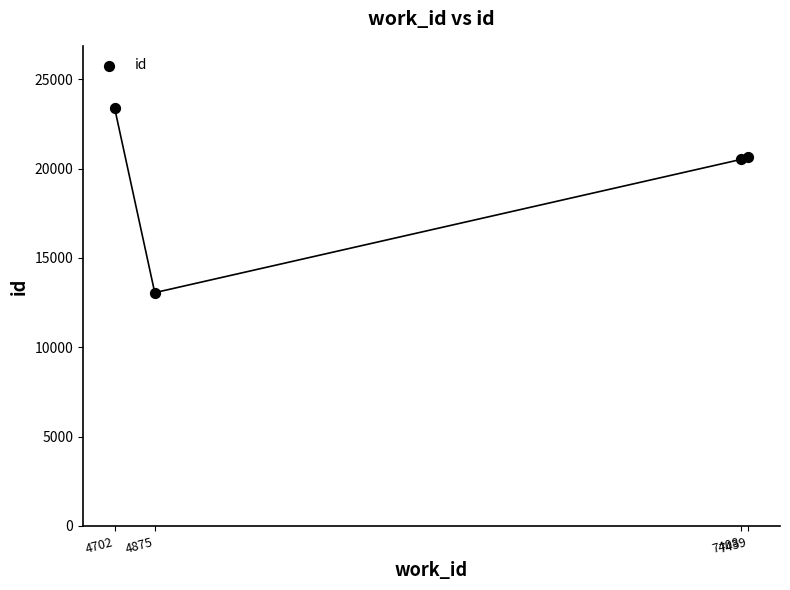

What is the average X value?

6106